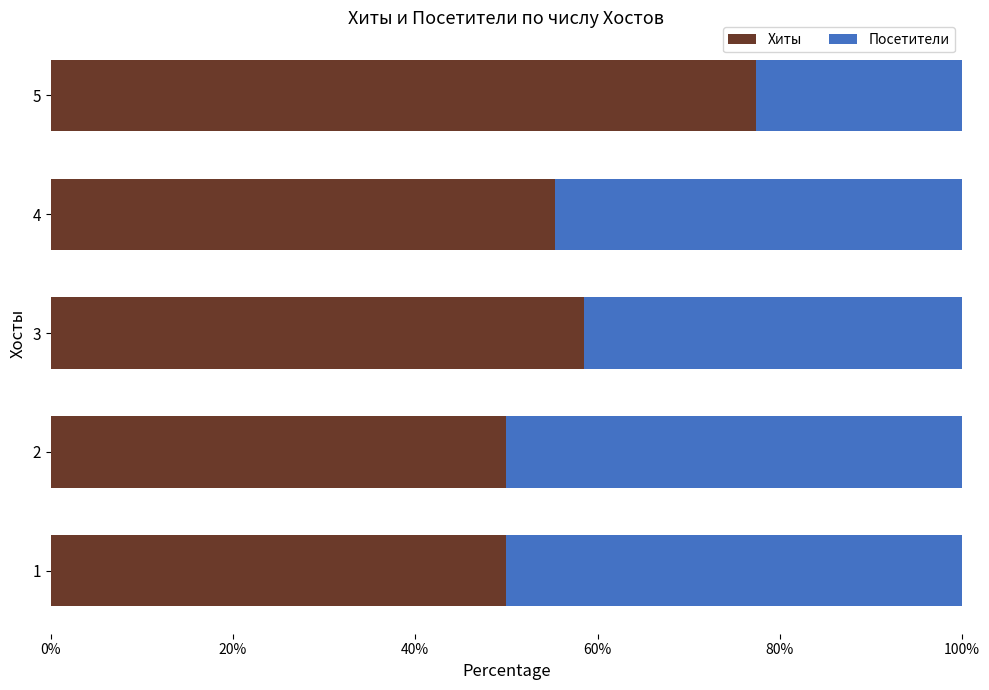

The value of Хиты at 4 is 55.4. True or false?

True